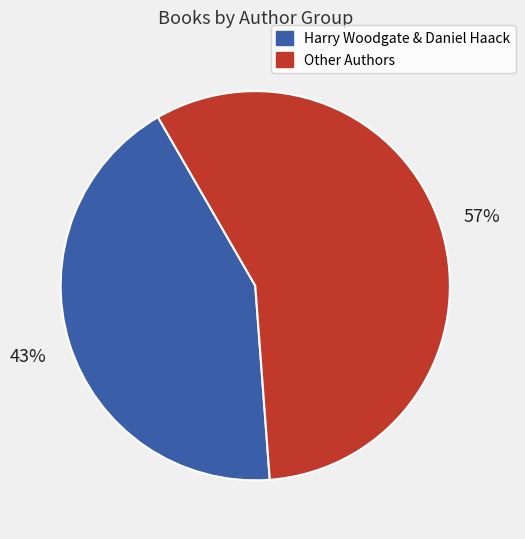

To the nearest percent, what is the difference between the largest and smallest slice percentages?

14%